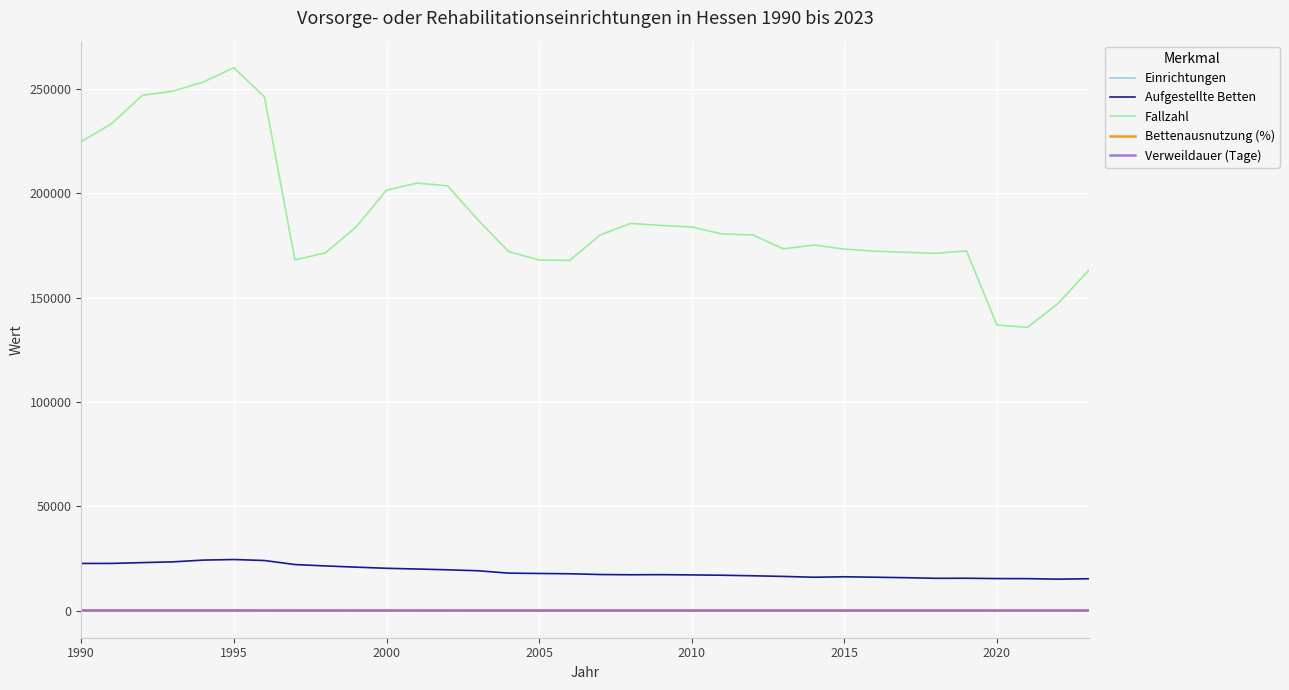

True or false: Fallzahl and Aufgestellte Betten cross at least once.

False